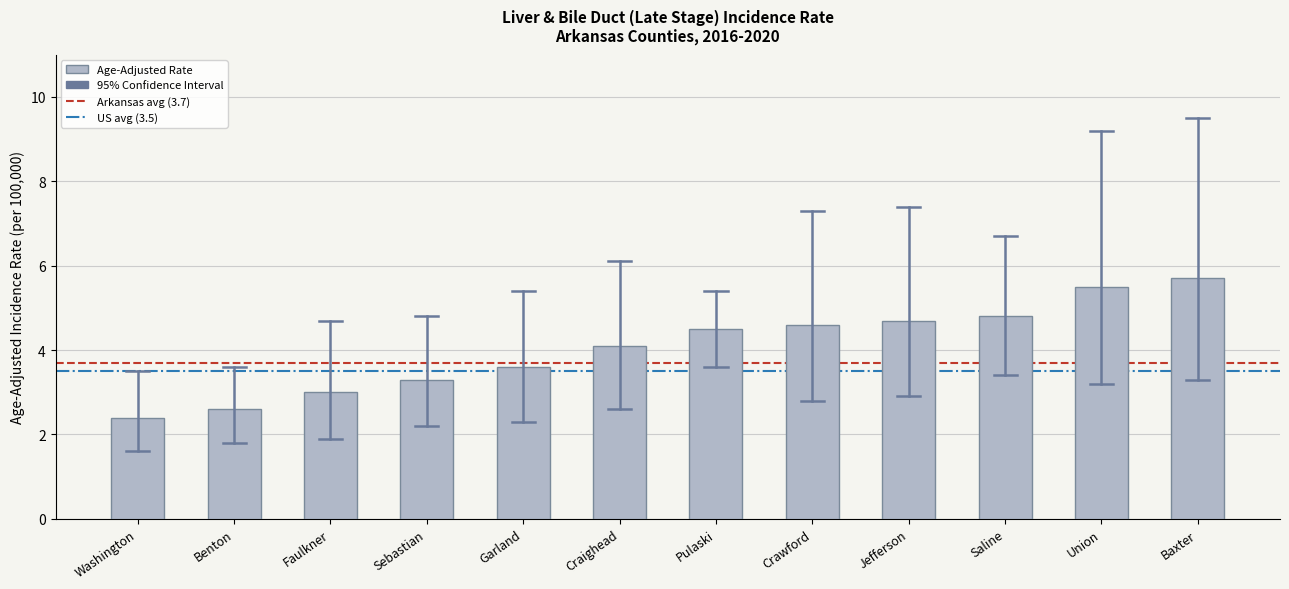

Reading right to left, what are all the values shown in this chart?

5.7	5.5	4.8	4.7	4.6	4.5	4.1	3.6	3.3	3.0	2.6	2.4